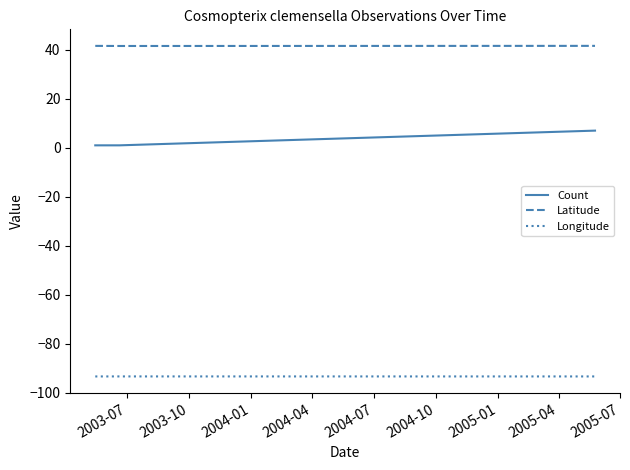

What is the smallest value displayed?

-93.3